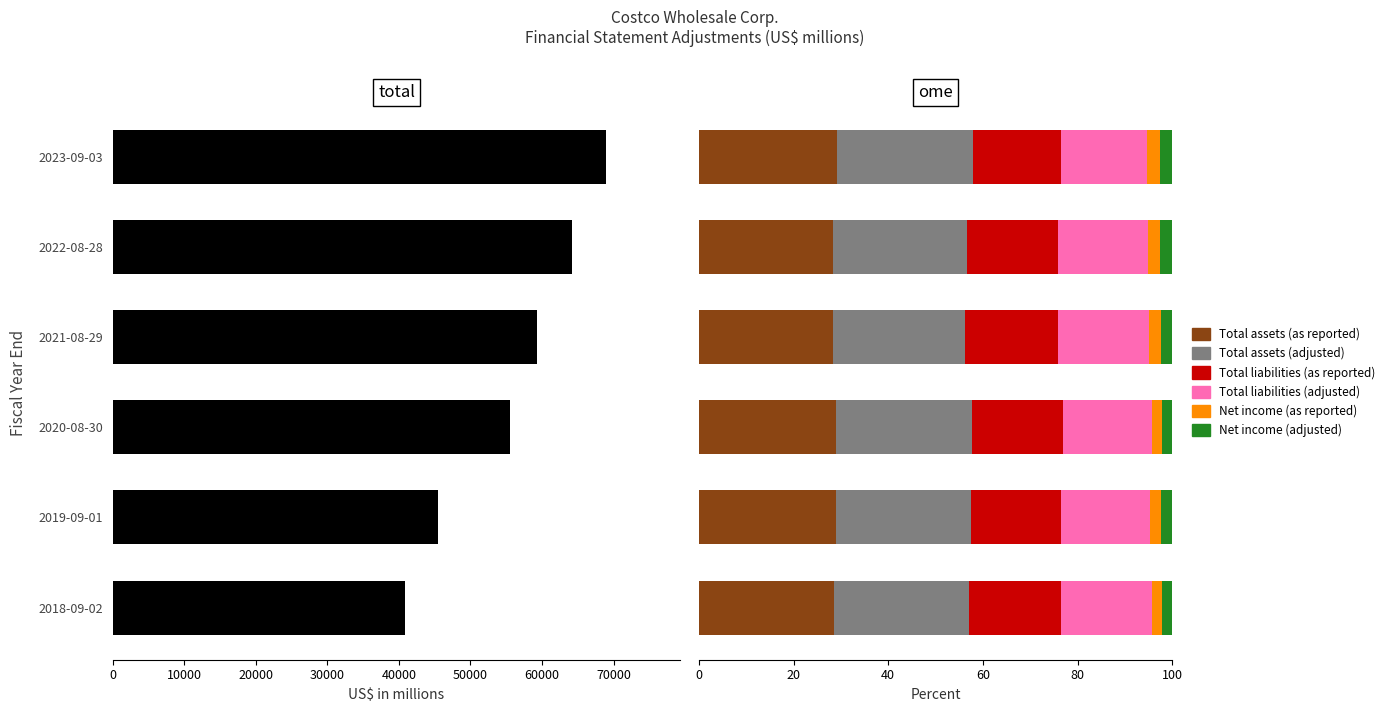

What is the sum of all Total liabilities (as reported) values?

115.1